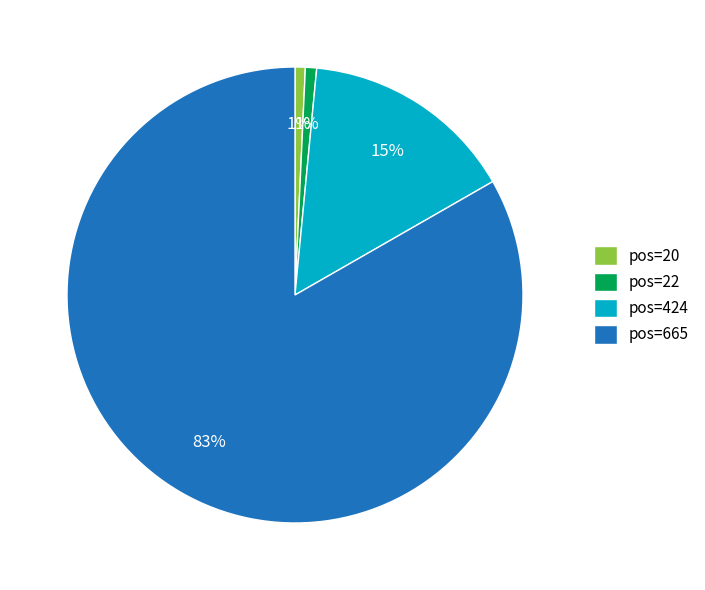

Between pos=665 and pos=20, which is larger?

pos=665